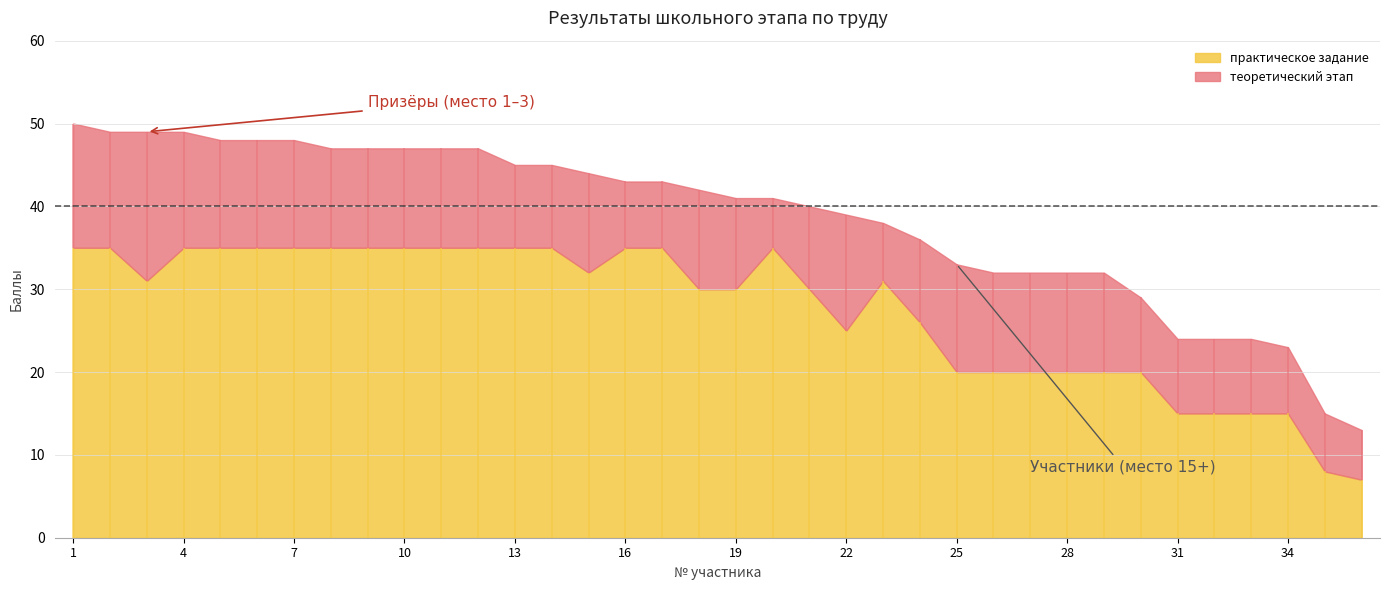

Count the number of categories in the chart.

36